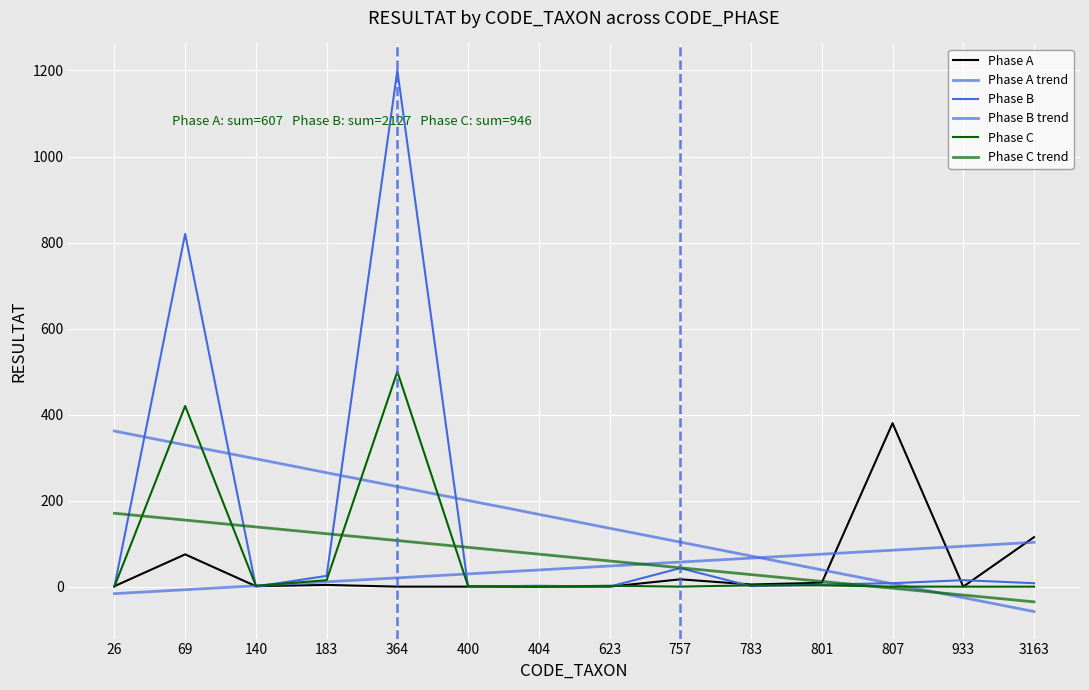

The Phase B trend series shows -32.9 at 3163. True or false?

False